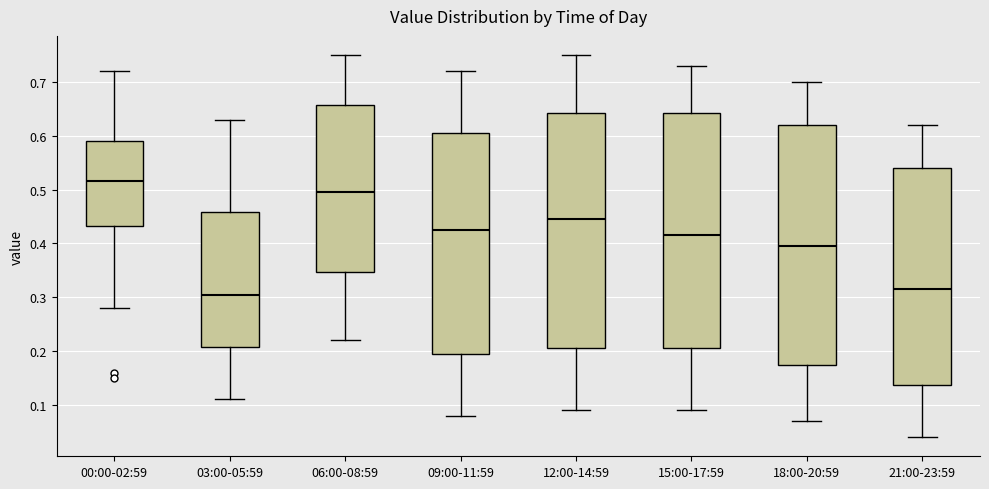

Which box has the lowest median line?

03:00-05:59